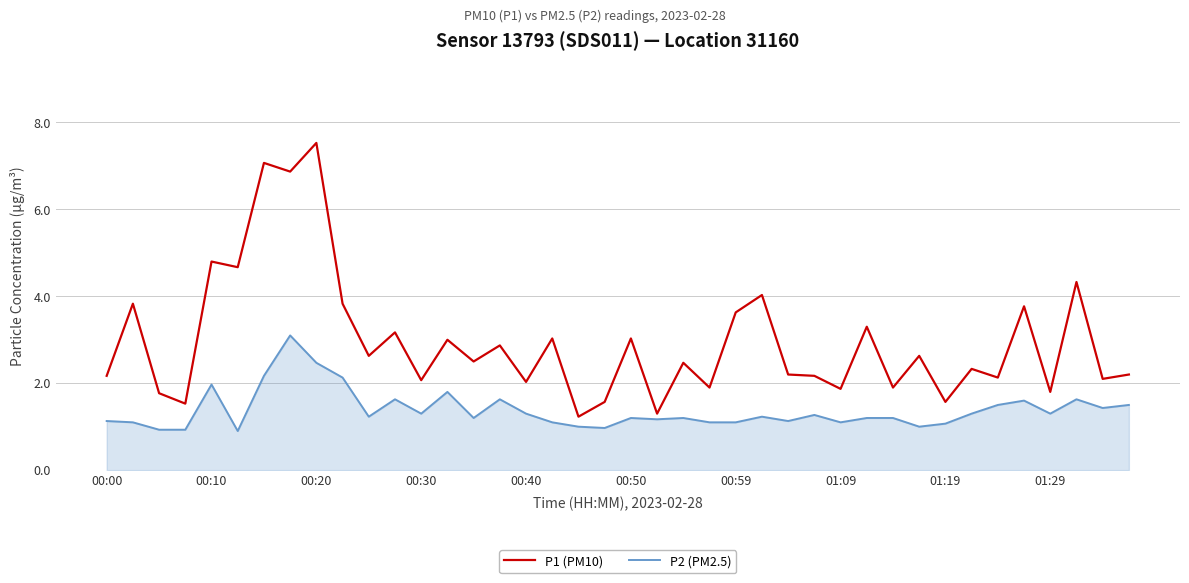

How many lines are shown in the chart?

2